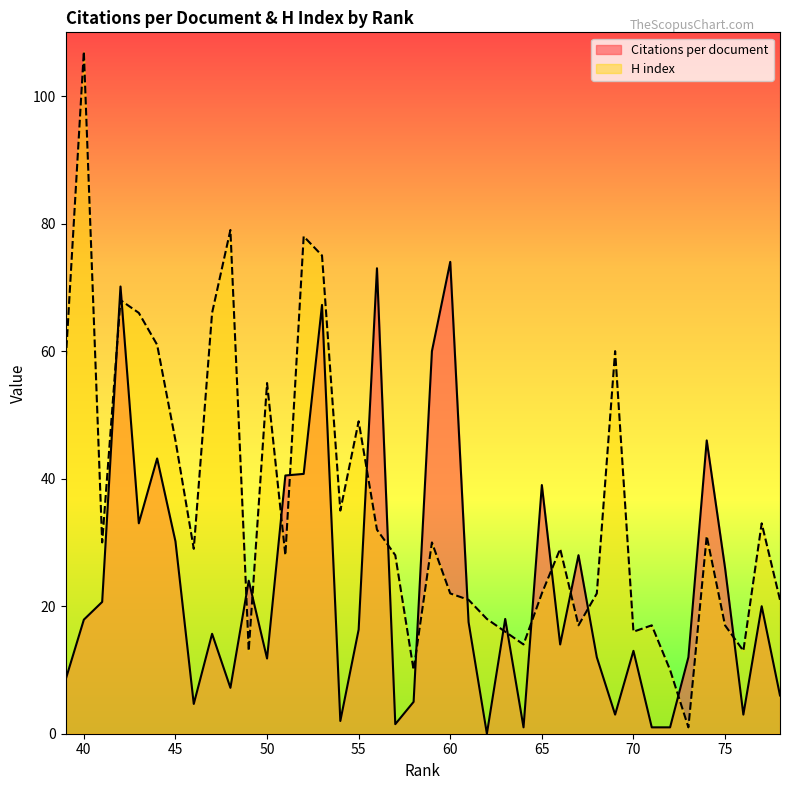

At how many categories does at least one series exceed 106?

1